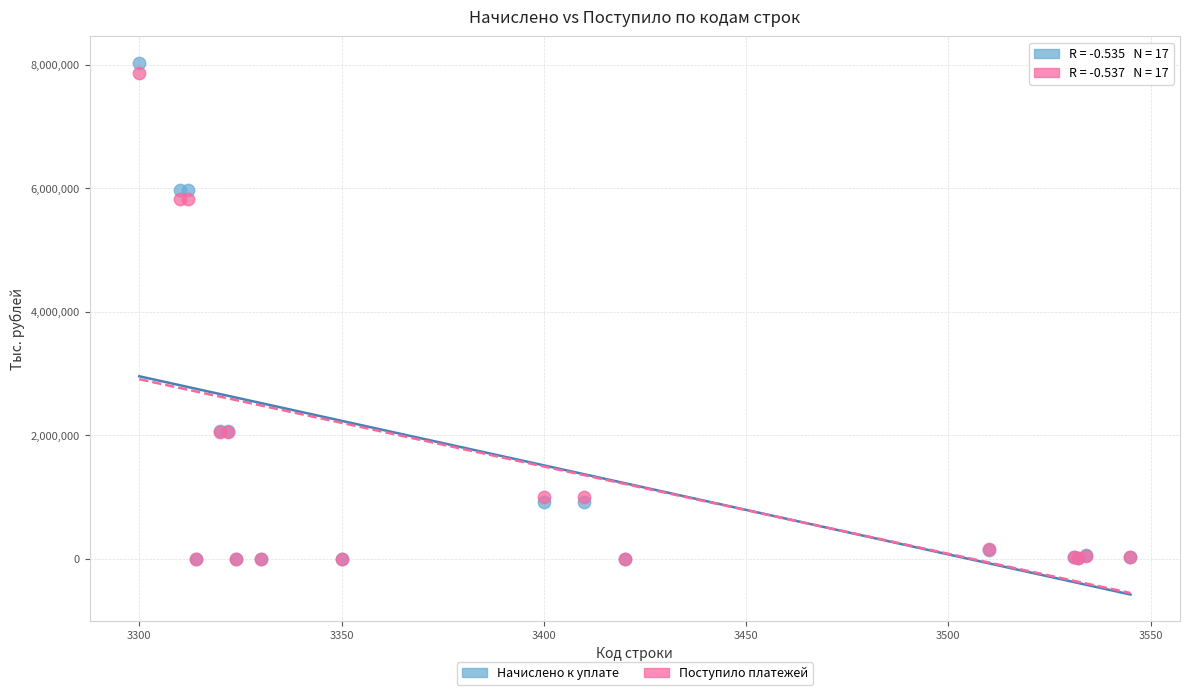

What are all the series names shown in the legend?

Начислено к уплате, Поступило платежей